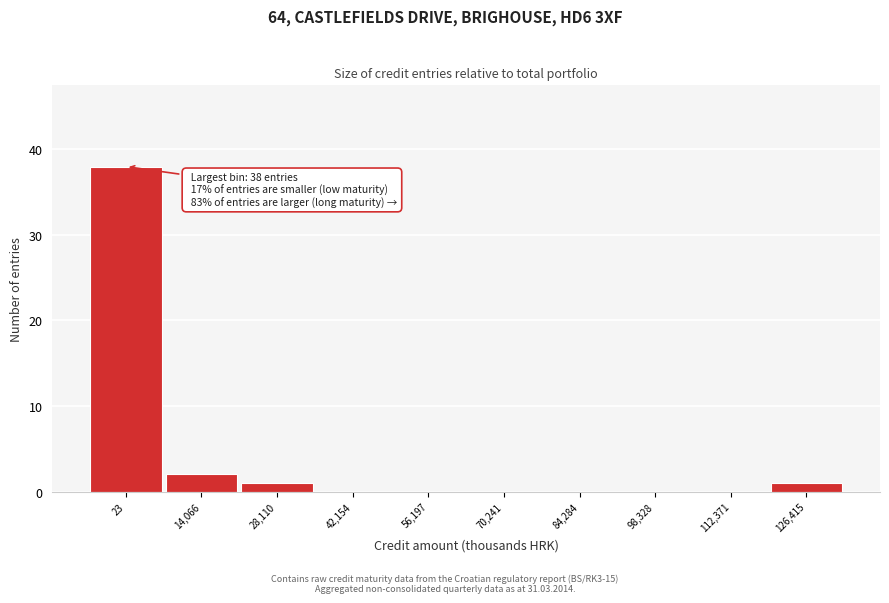

Reading right to left, extract all data points from this chart.

126,415=1	112,371=0	98,328=0	84,284=0	70,241=0	56,197=0	42,154=0	28,110=1	14,066=2	23=38